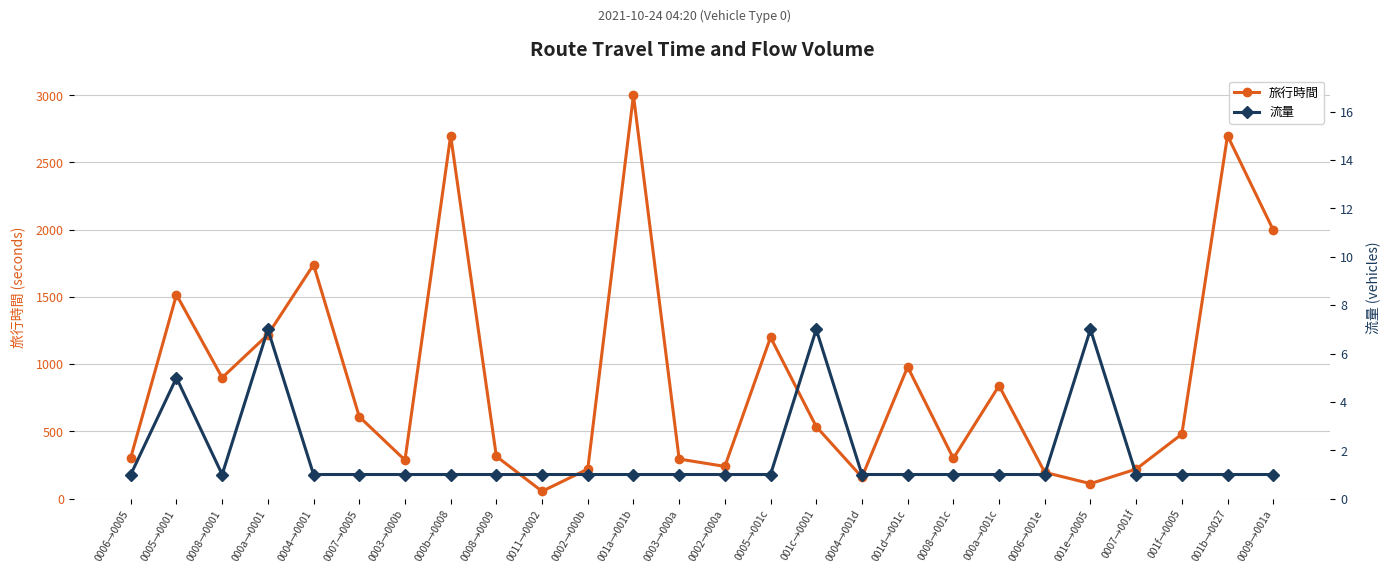

At which category does 流量 reach its first local valley?

0008→0001